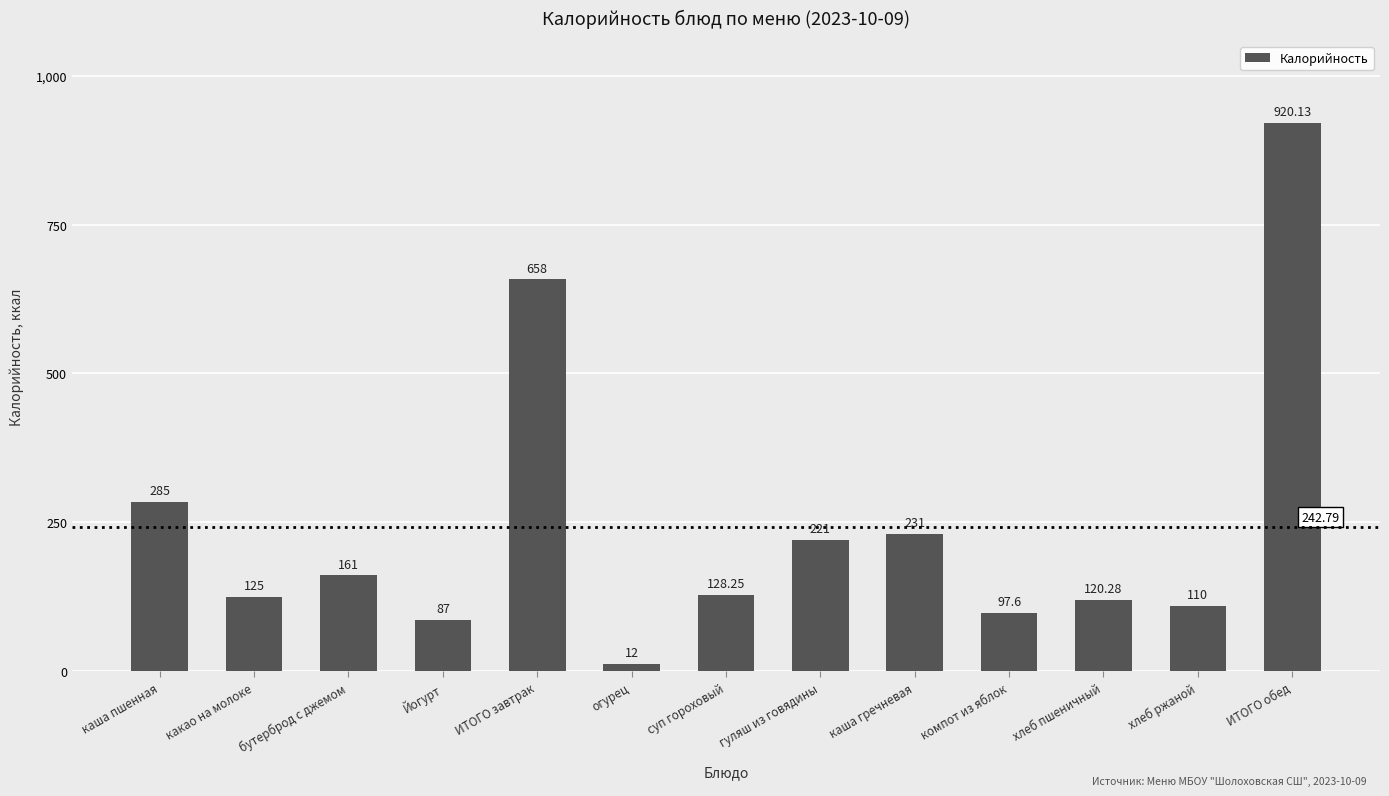

What is the sum of all values?

3156.3